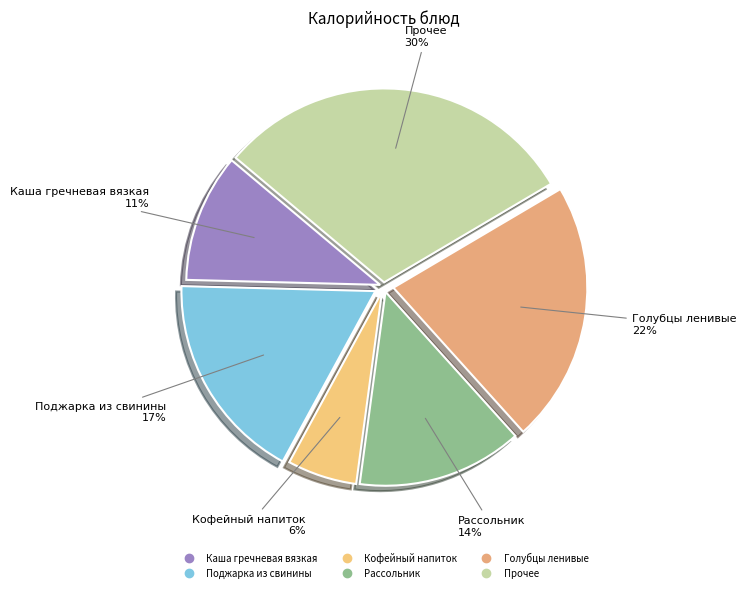

How many segments does this pie chart have?

6